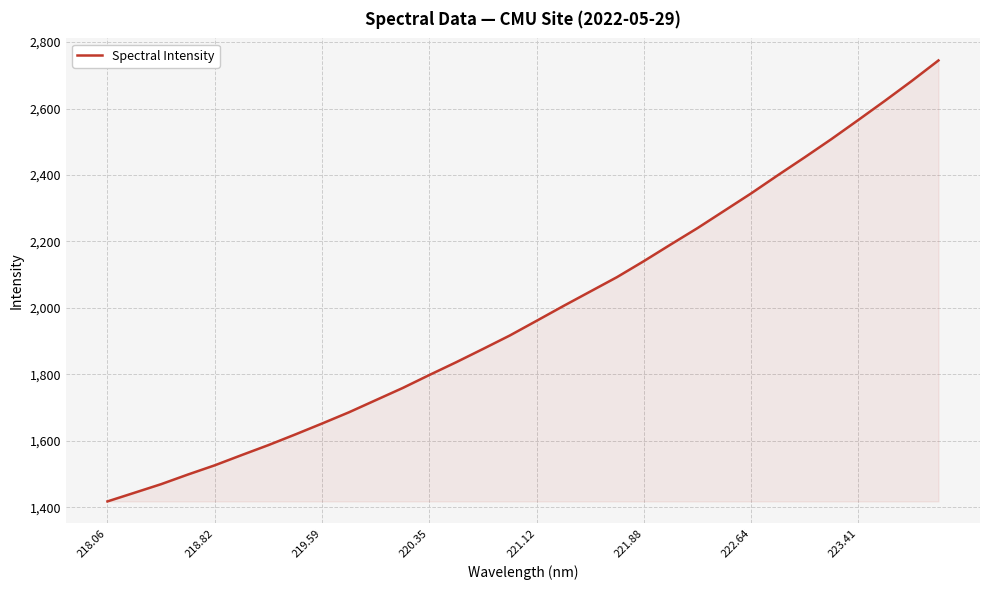

What is the minimum value shown in the chart?

1417.9